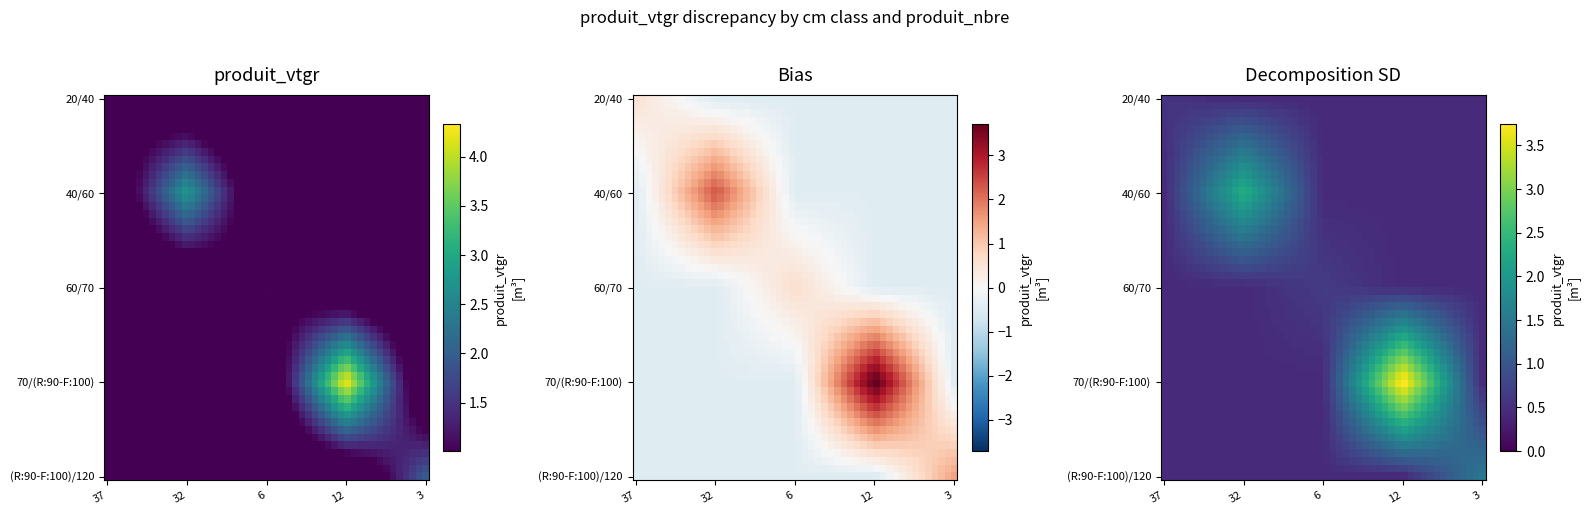

Which series changed the most between 20/40 and 40/60?

40/60